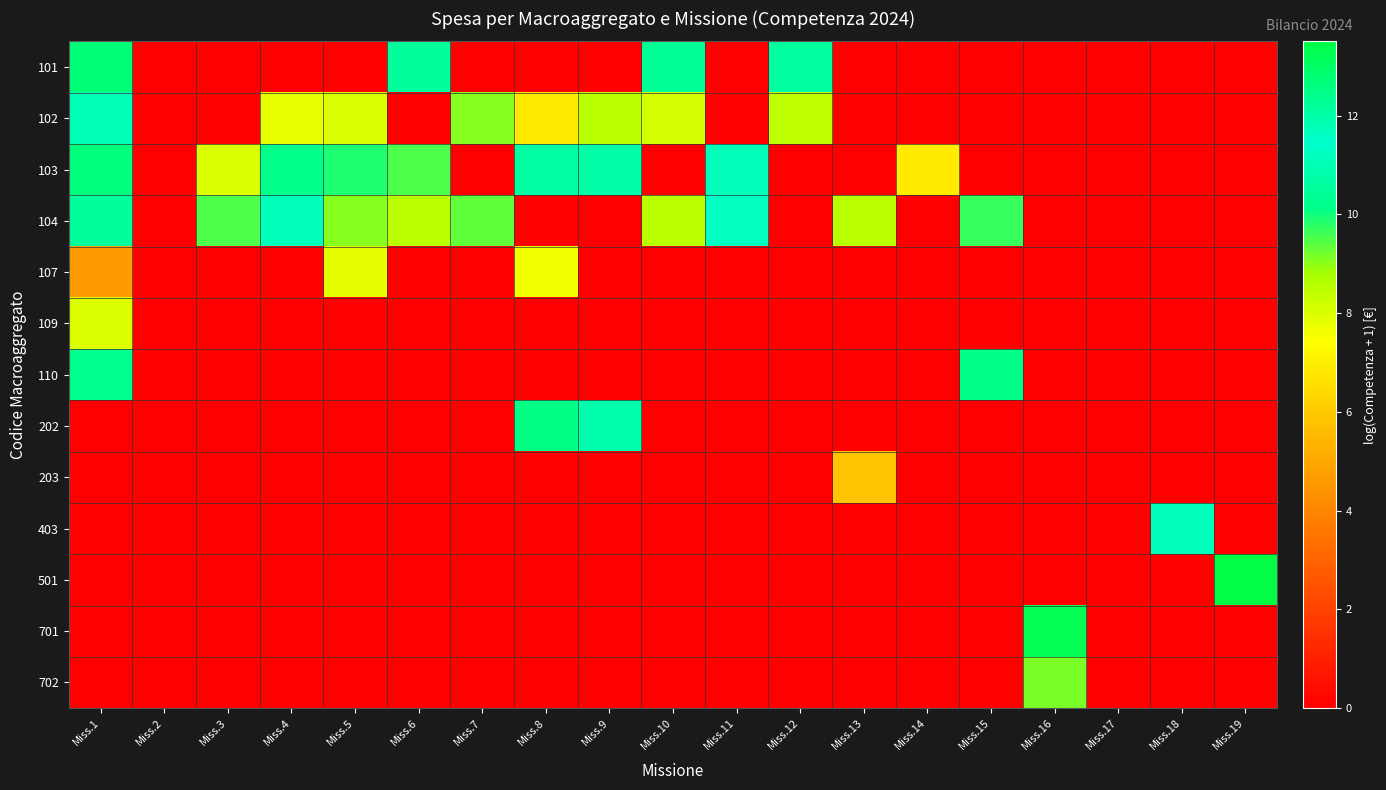

Which category has the highest value across all series?

Miss.19